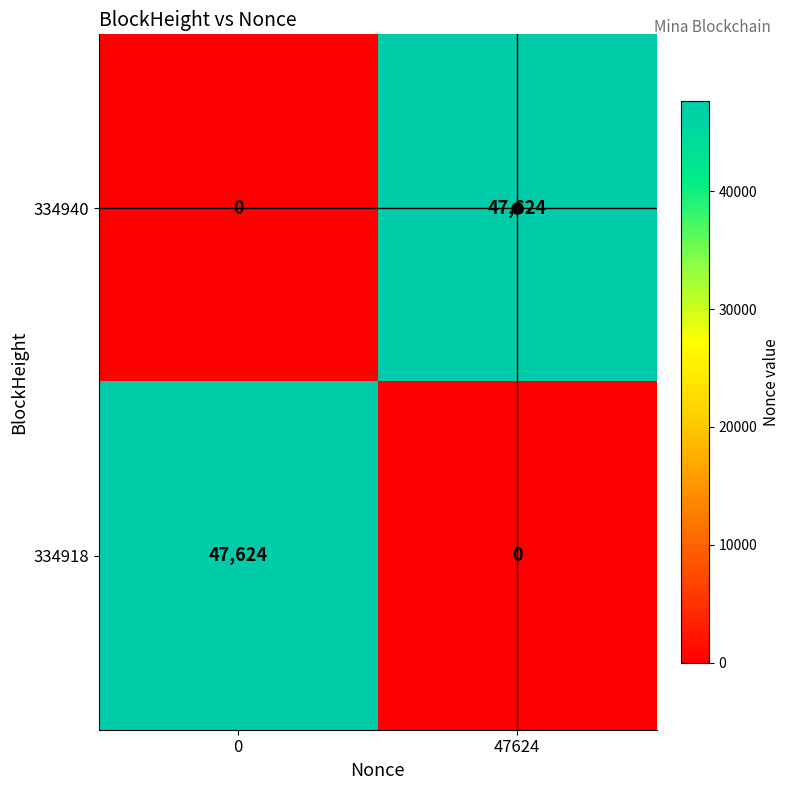

What is the average value of the 334918 series?

23812